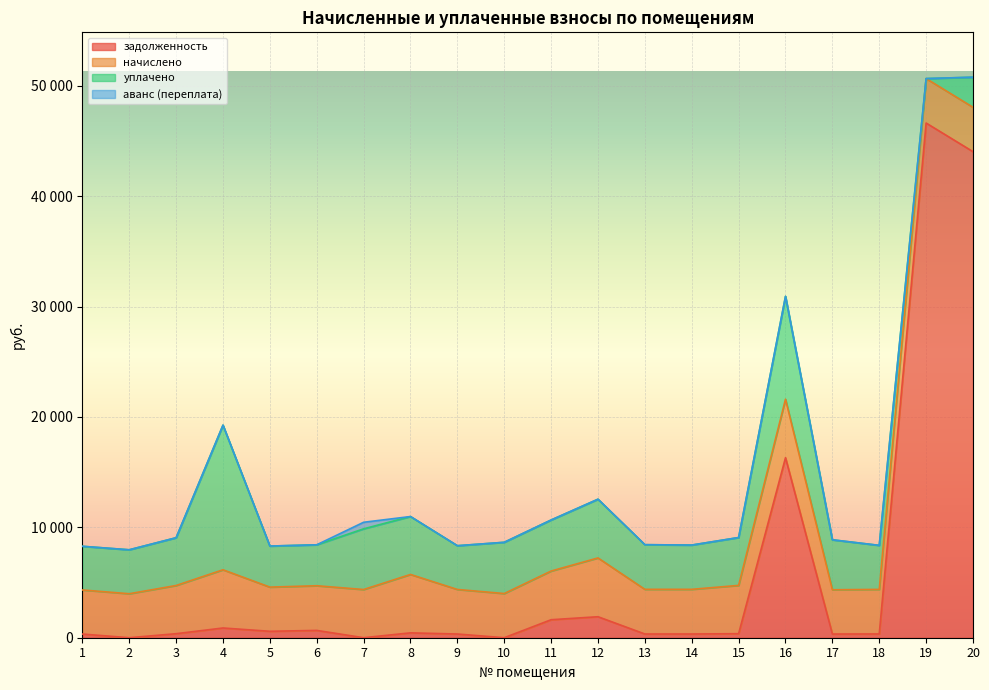

In задолженность, how many points are higher than both neighbors (excluding endpoints)?

6